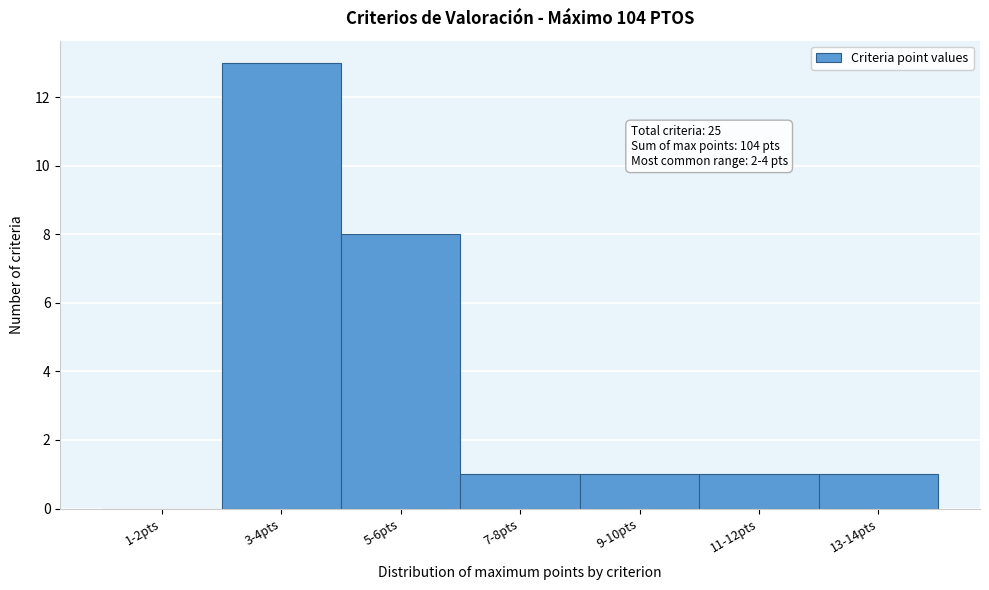

Reading left to right, transcribe all the data shown in this chart.

1-2pts=0	3-4pts=13	5-6pts=8	7-8pts=1	9-10pts=1	11-12pts=1	13-14pts=1